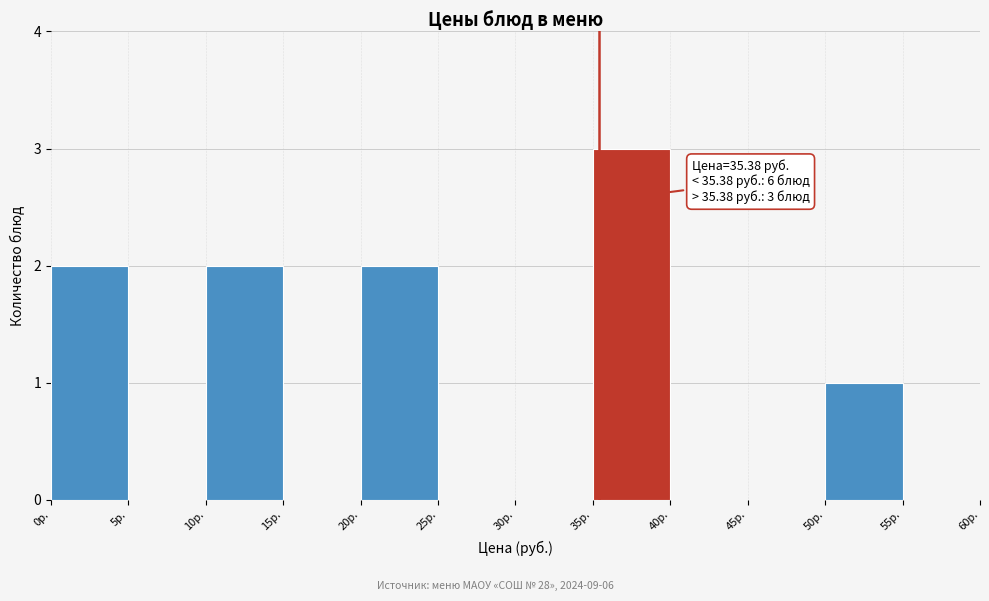

Which range on the x-axis has the tallest bar?

35 to 40